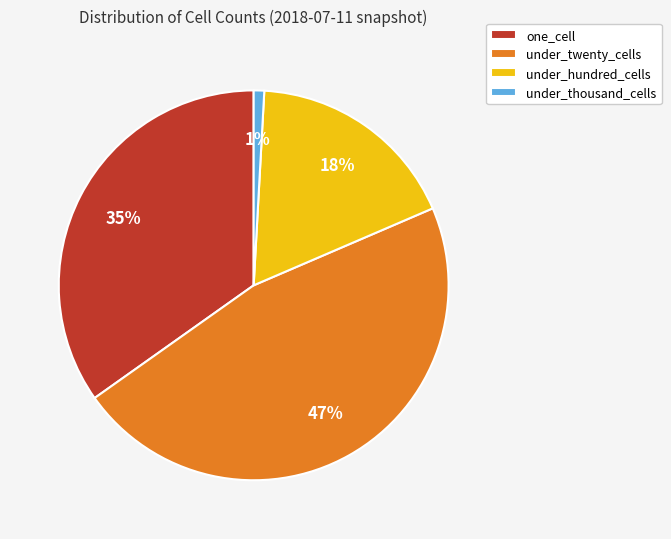

Do under_hundred_cells and under_twenty_cells together represent more than half of the pie?

Yes